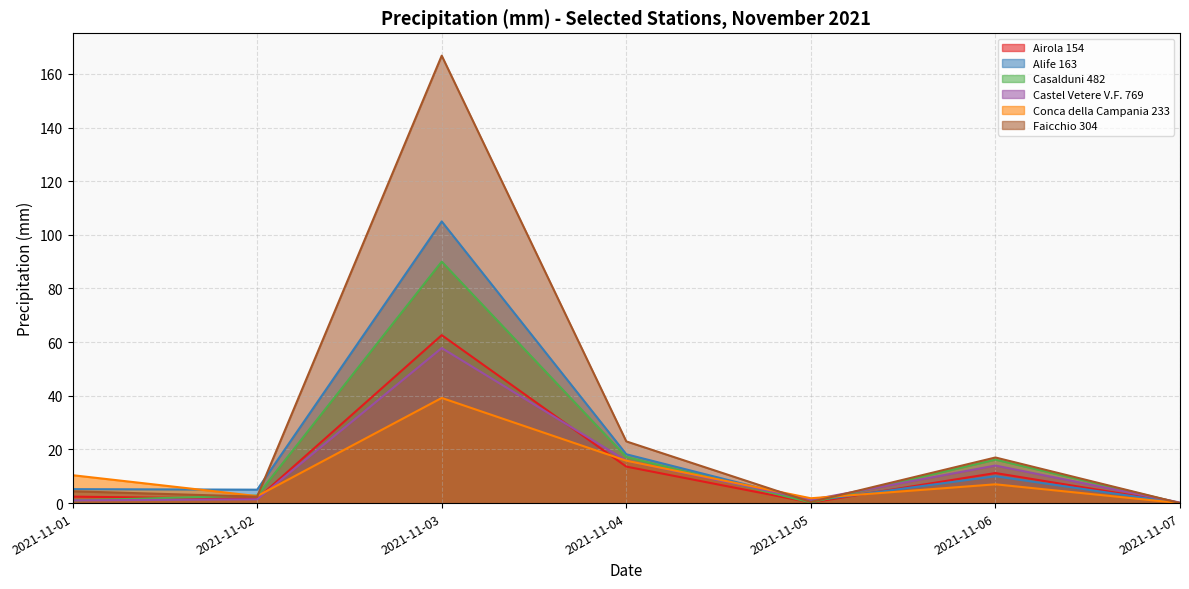

Does the chart display data point markers on the line(s)?

No